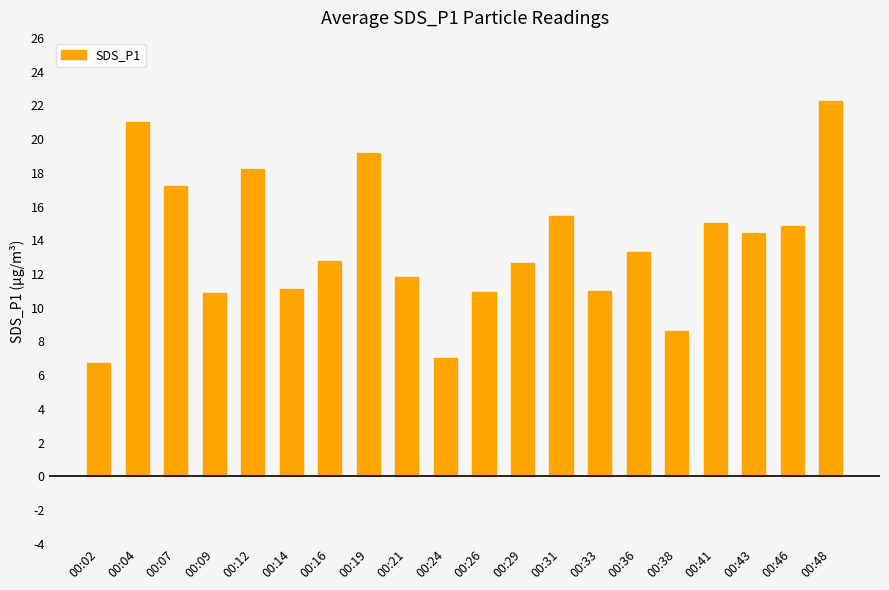

Which label corresponds to the largest value in the chart?

00:48